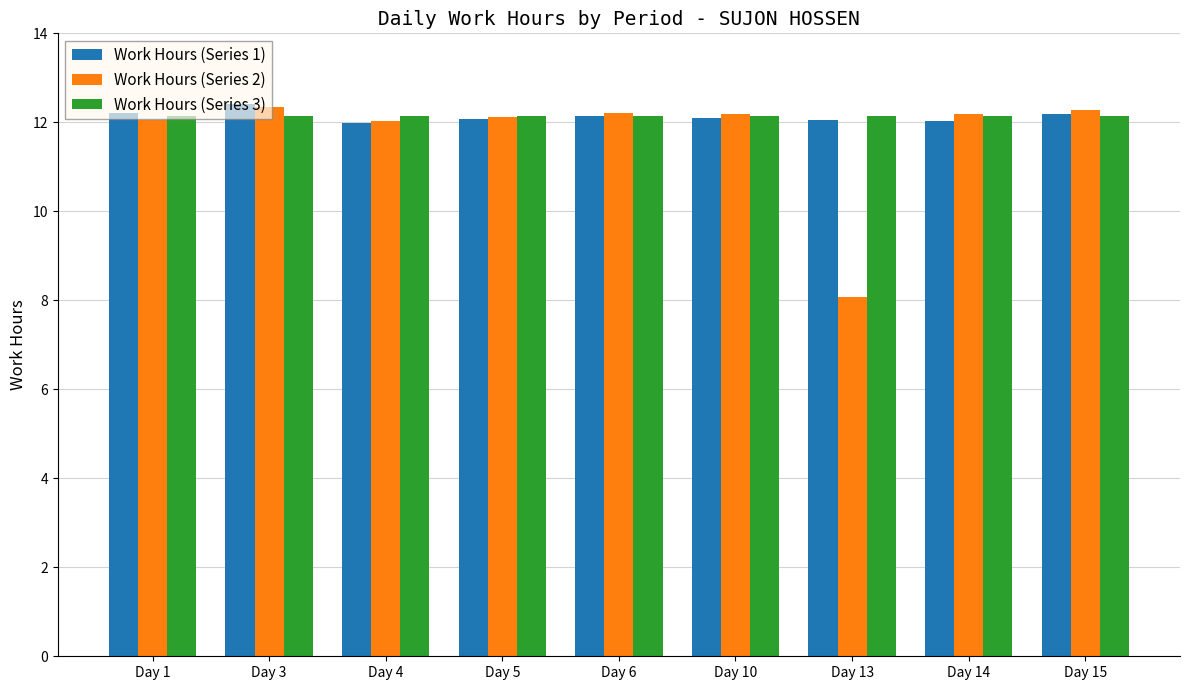

What is the spread (max minus min) of values at Day 1?

0.1